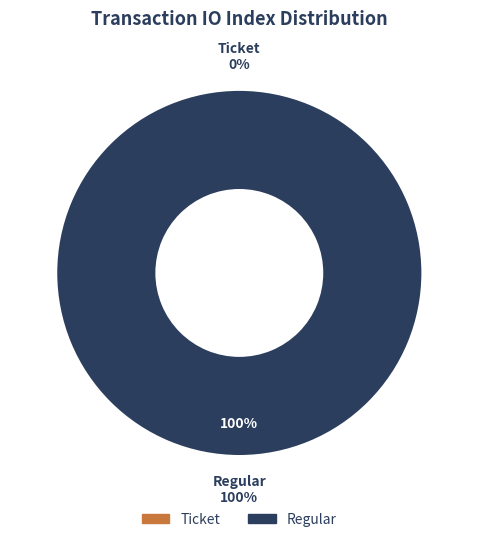

Rank the categories by value from highest to lowest.

Regular, Ticket